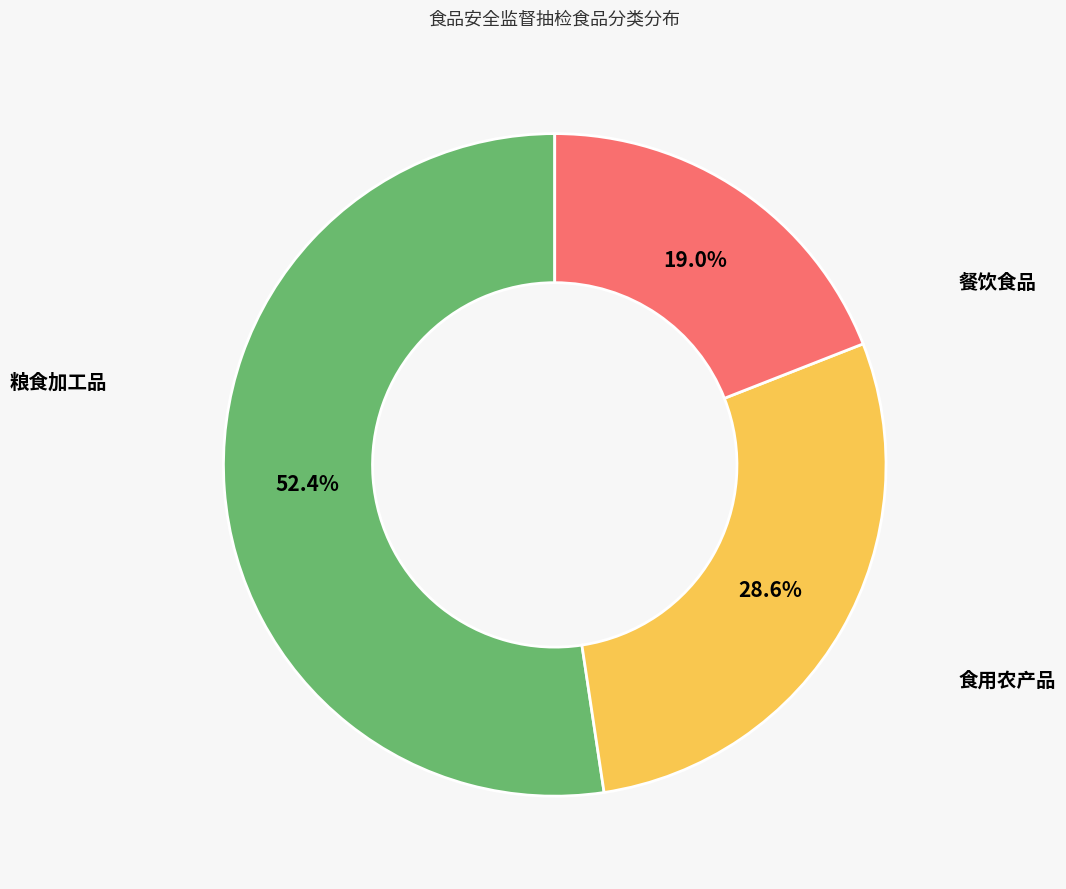

To the nearest percent, what is the combined percentage of 粮食加工品 and 食用农产品?

48%